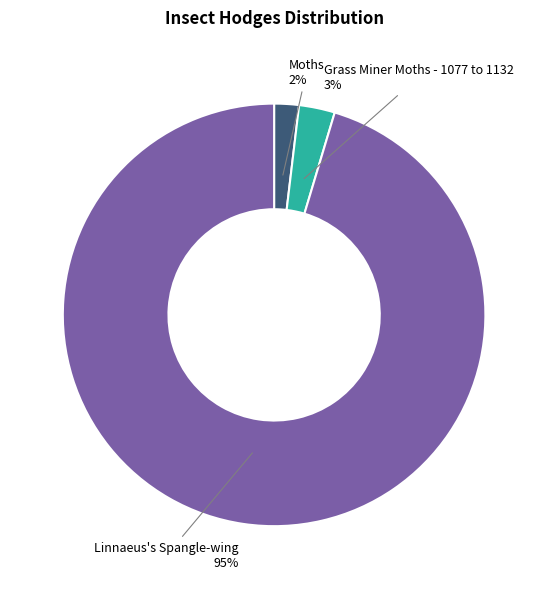

What is the largest slice in the pie chart?

Linnaeus's Spangle-wing